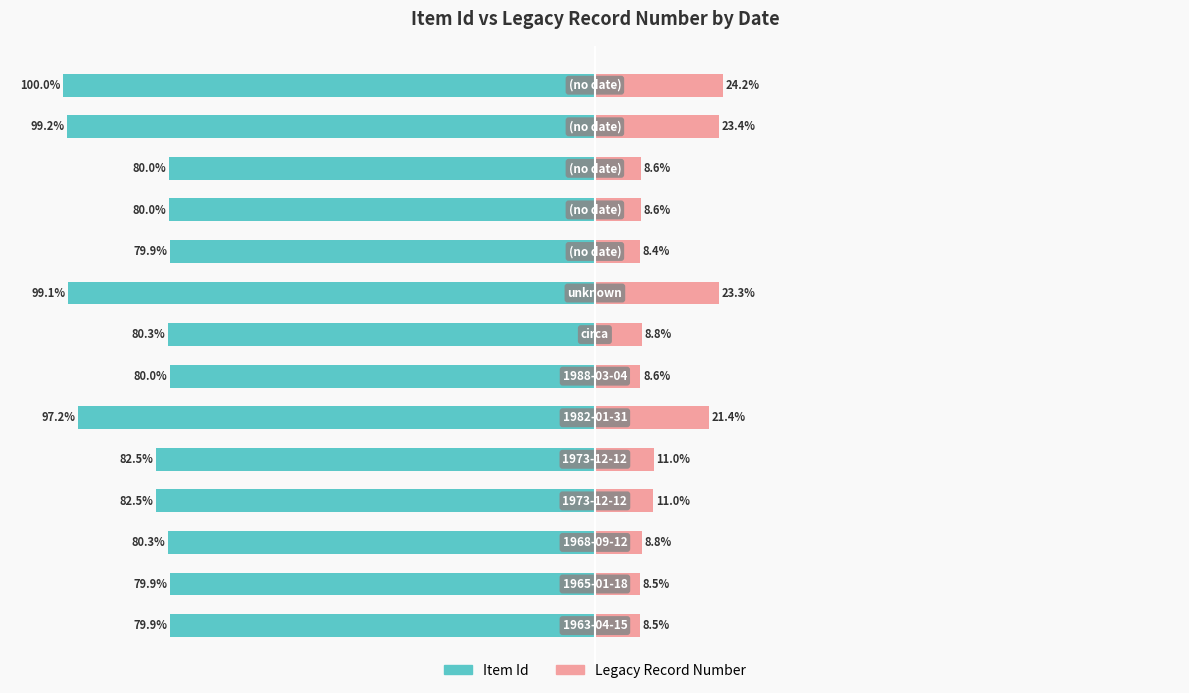

The Item Id series shows -46.7 at 2. True or false?

False